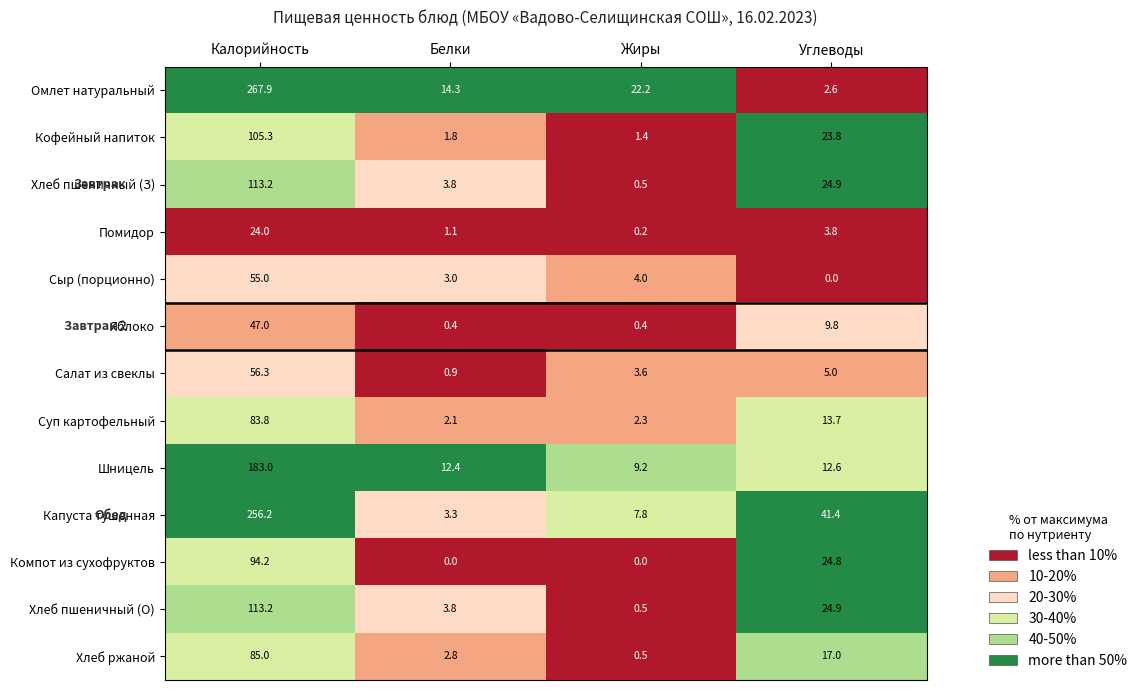

Which series has the widest spread of values?

Омлет натуральный